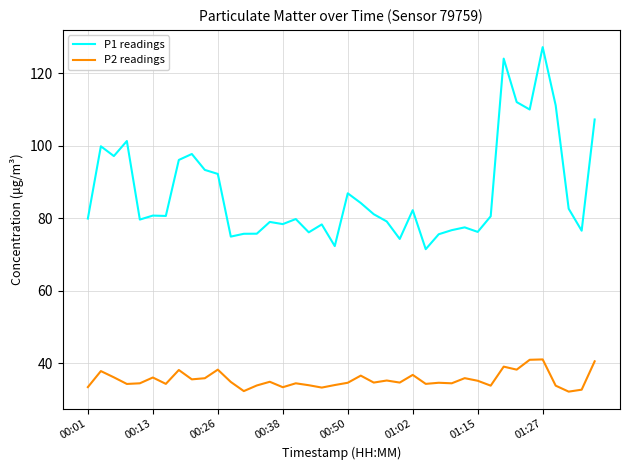

Which series has the largest total across all categories?

P1 readings